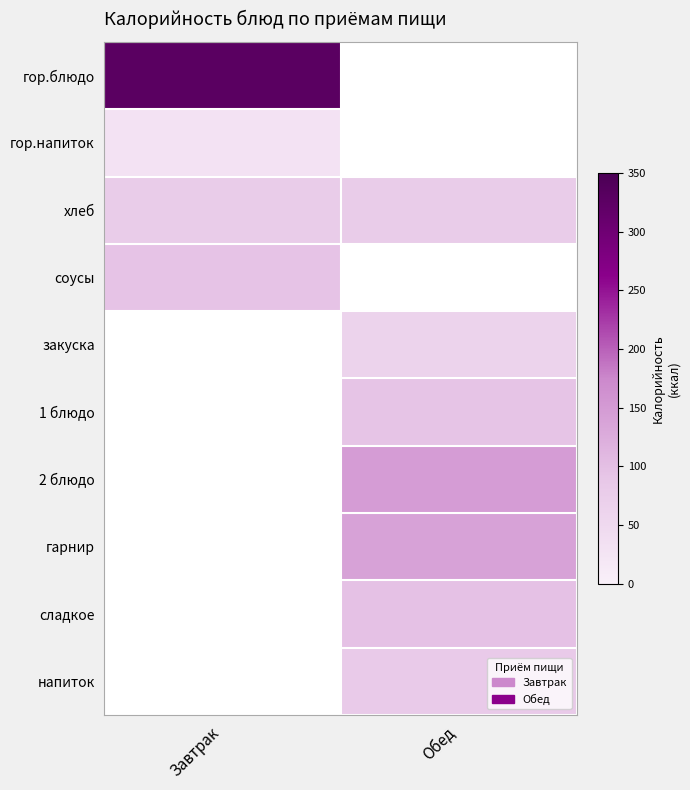

What is the maximum value for гор.блюдо?

329.4